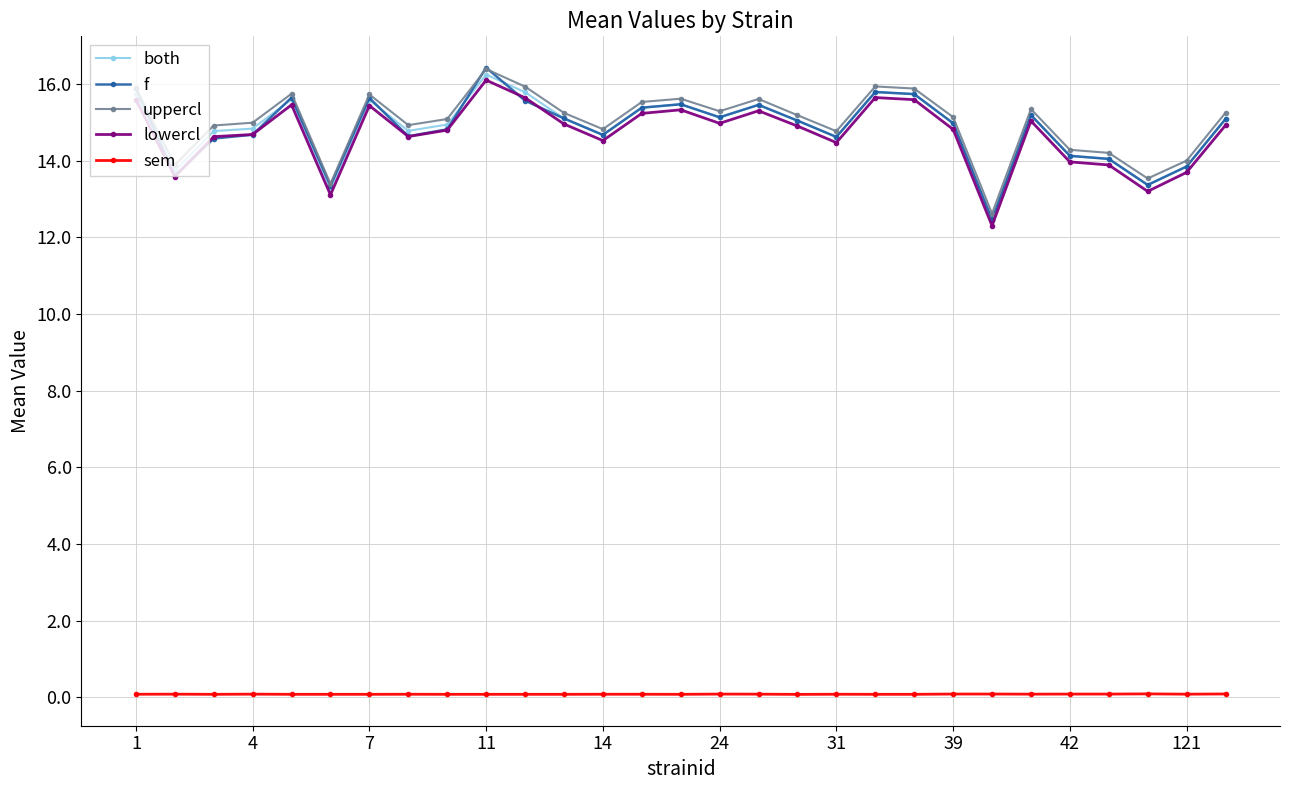

What is the smallest value displayed?

0.1